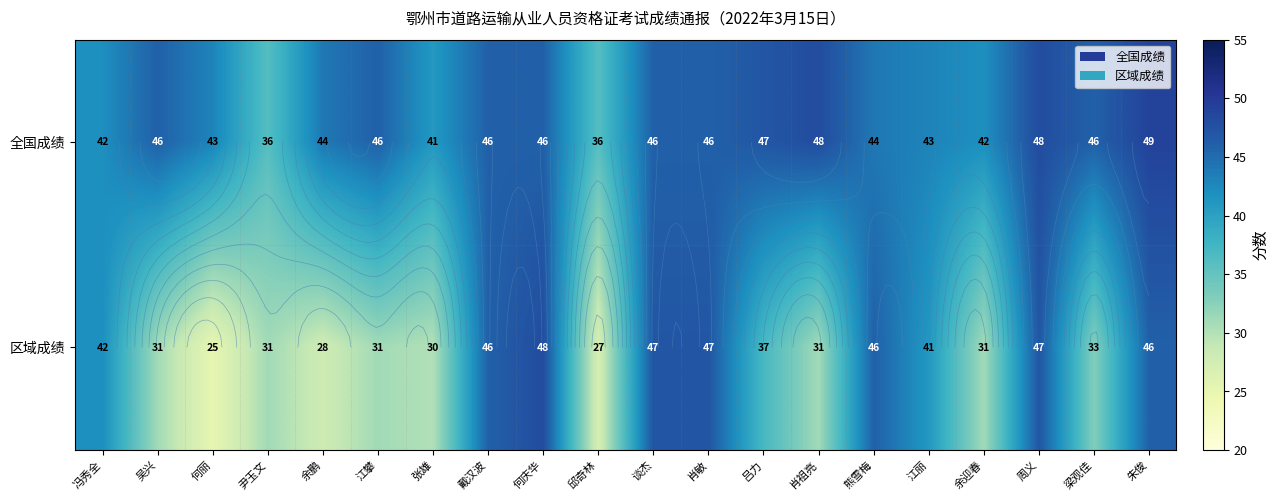

Is the value of 全国成绩 at 周义 greater than the value of 区域成绩 at 熊雪梅?

Yes